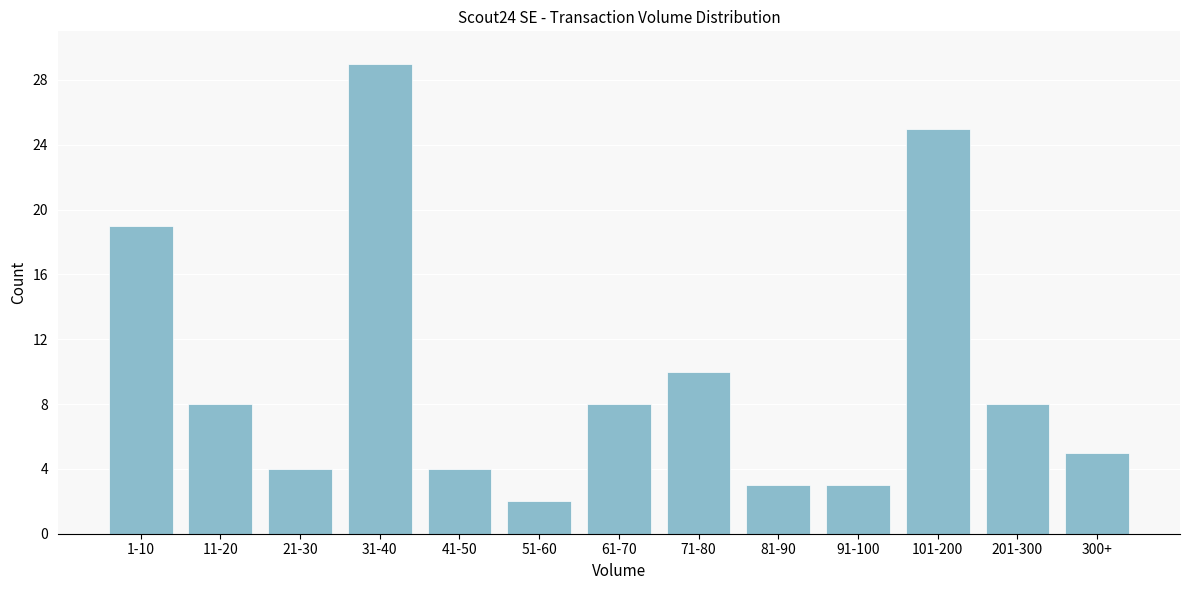

Reading left to right, extract all data points from this chart.

1-10=19	11-20=8	21-30=4	31-40=29	41-50=4	51-60=2	61-70=8	71-80=10	81-90=3	91-100=3	101-200=25	201-300=8	300+=5